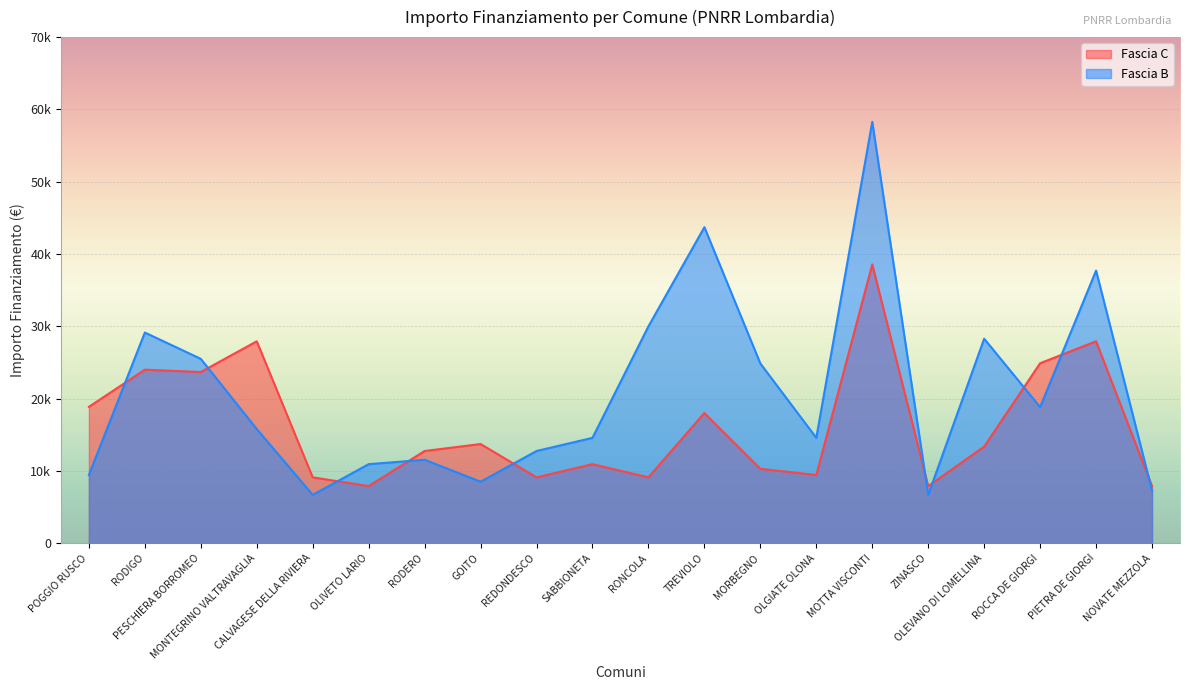

How many times do Fascia B and Fascia C cross each other?

10